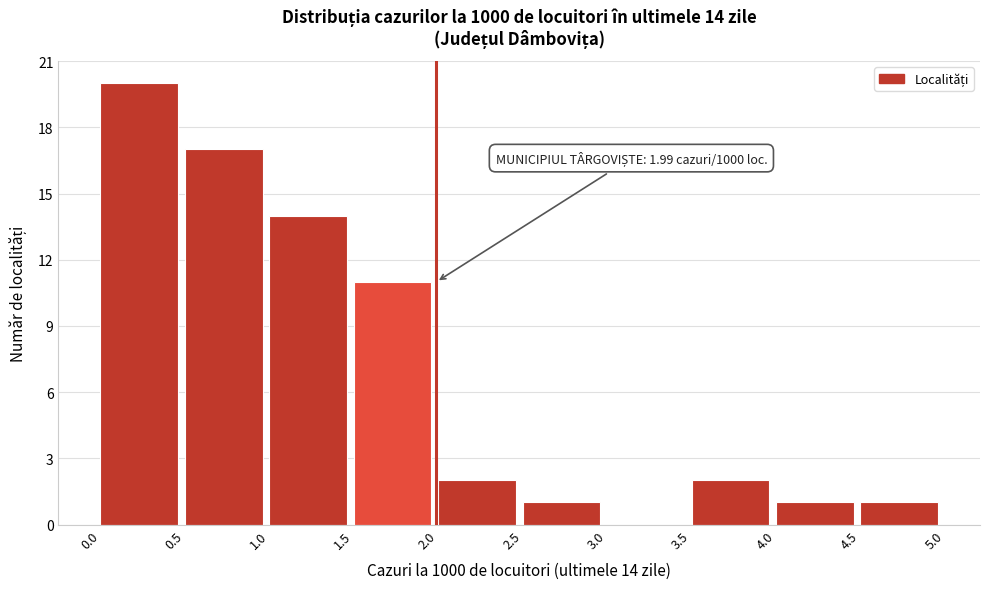

Over which range of the x-axis is the bar tallest?

0.0 to 0.5